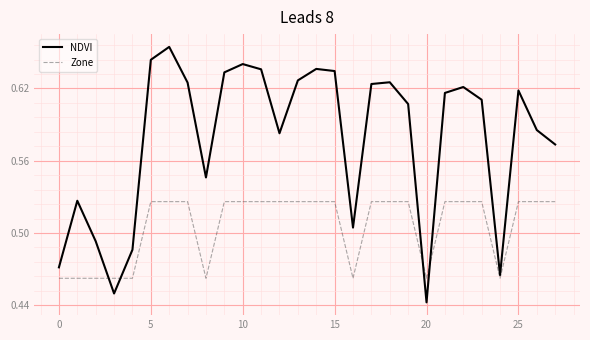

List the series in order of their peak value, highest first.

NDVI, Zone